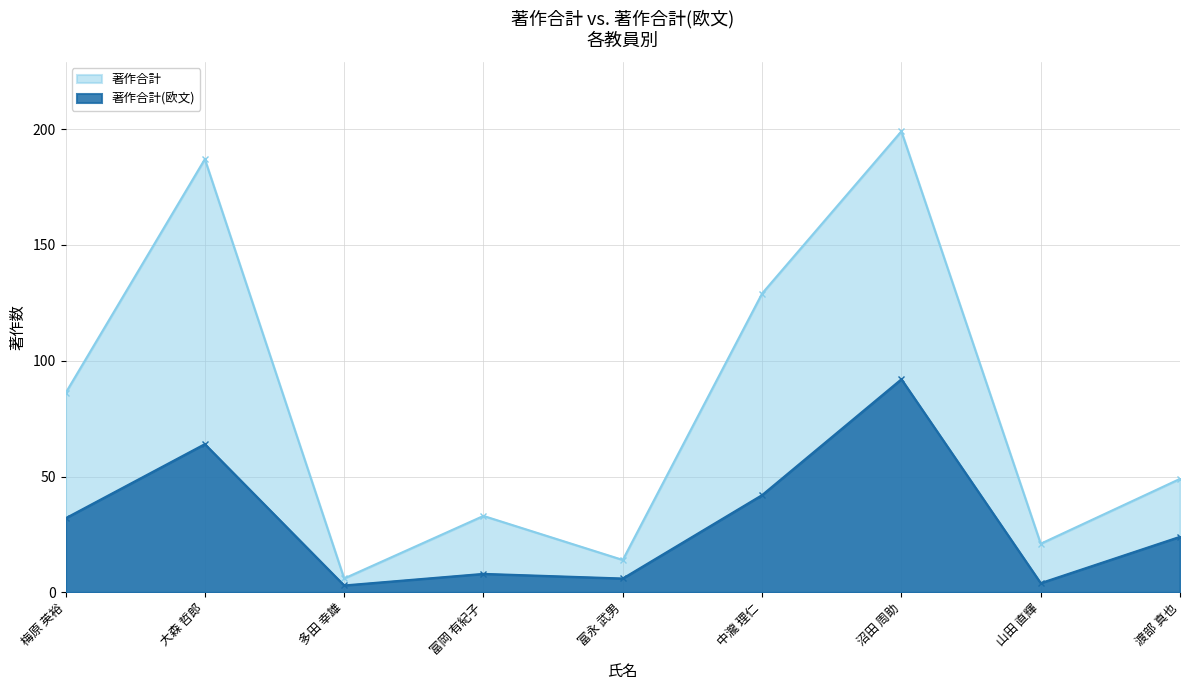

Rank the series at 富岡 有紀子 from highest to lowest value.

著作合計, 著作合計(欧文)